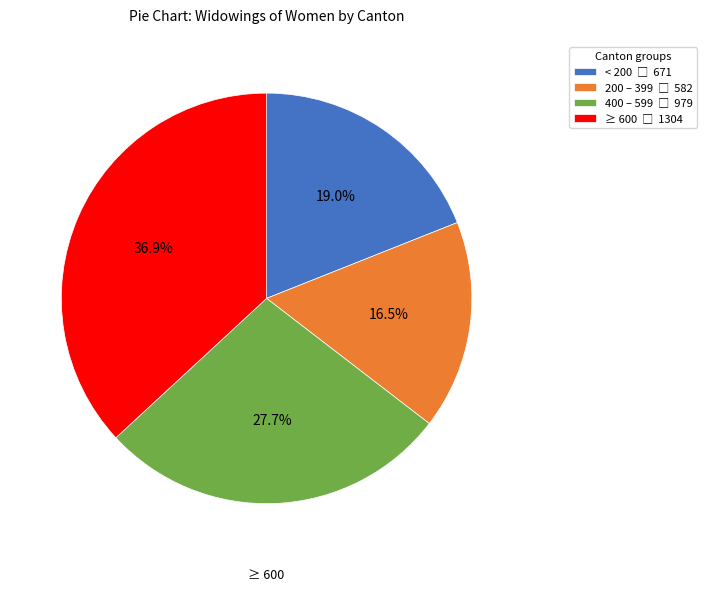

Is there any slice that represents more than half of the pie?

No